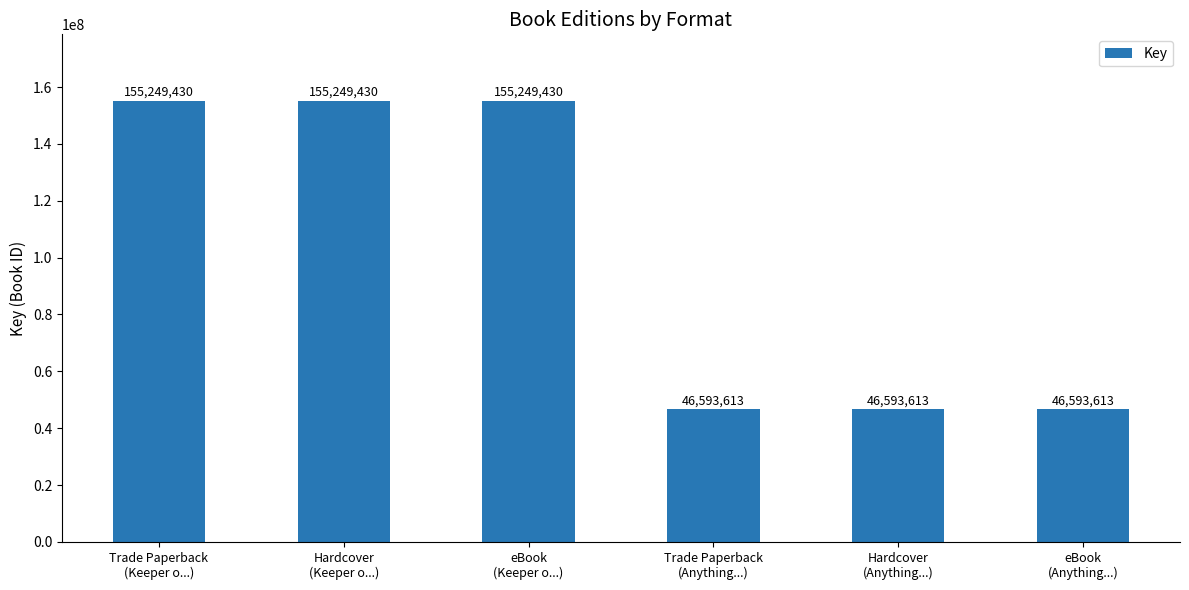

Approximately how many times larger is the value at eBook
(Anything...) compared to Trade Paperback
(Anything...)?

1.0